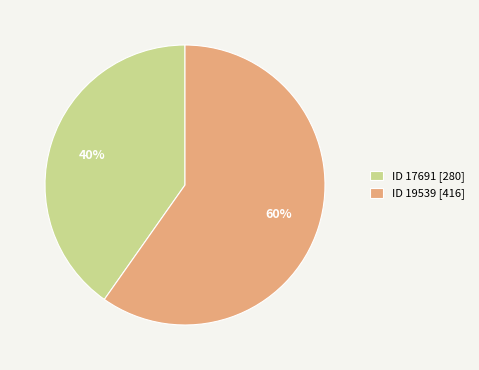

To the nearest percent, what is the difference between the largest and smallest slice percentages?

20%